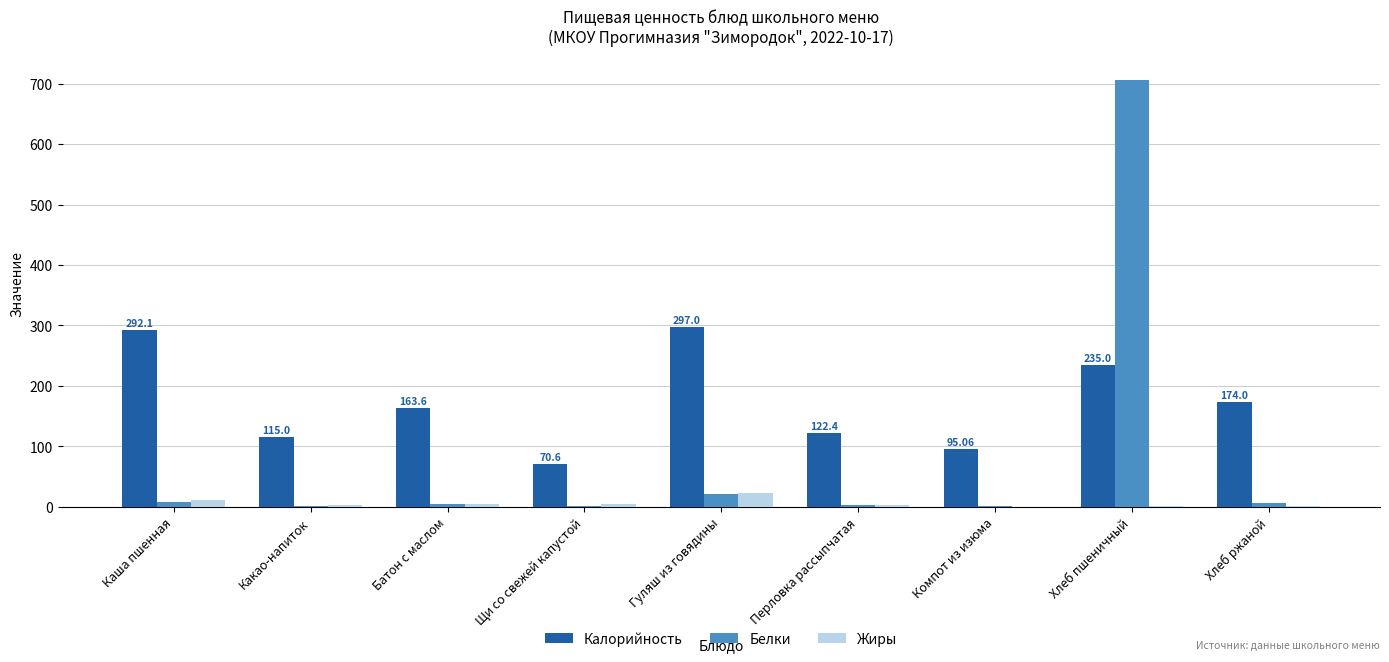

Which category has the highest value in the Жиры series?

Гуляш из говядины